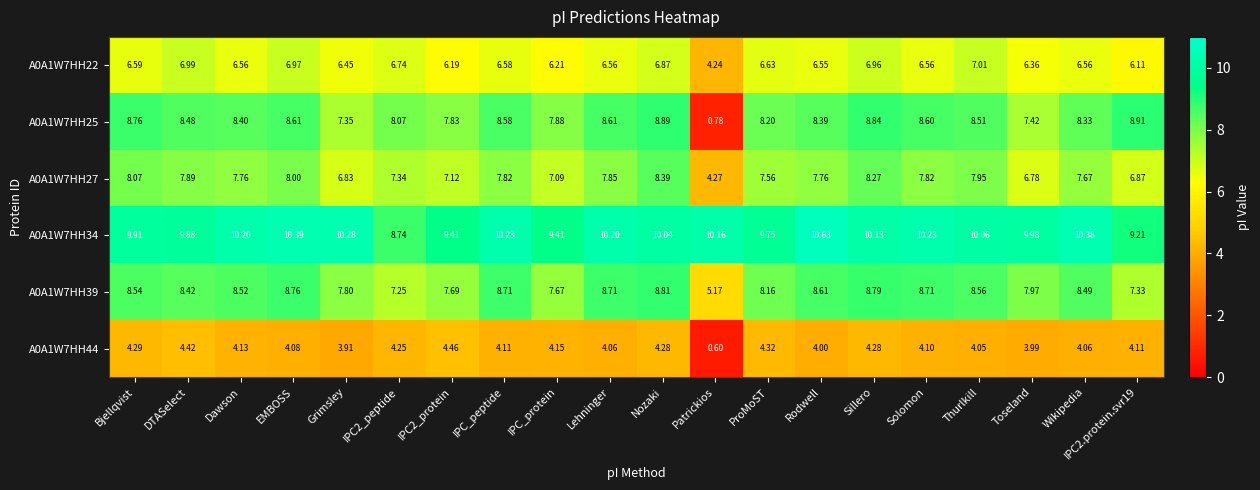

Between DTASelect and Thurlkill, which series saw the biggest shift?

A0A1W7HH44